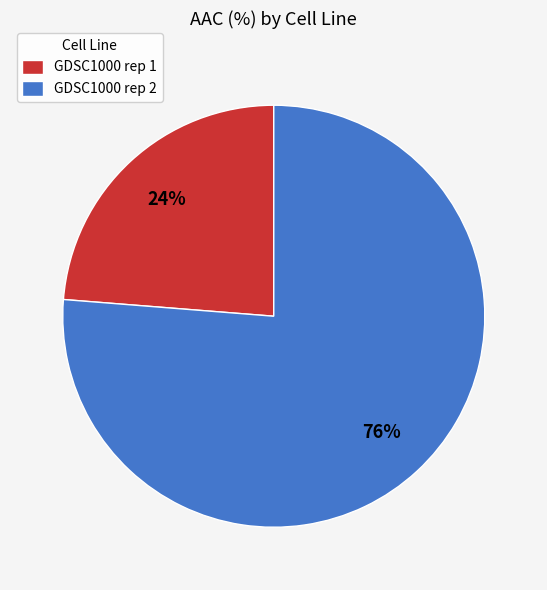

To the nearest percent, what percentage of the pie is GDSC1000 rep 2?

76%